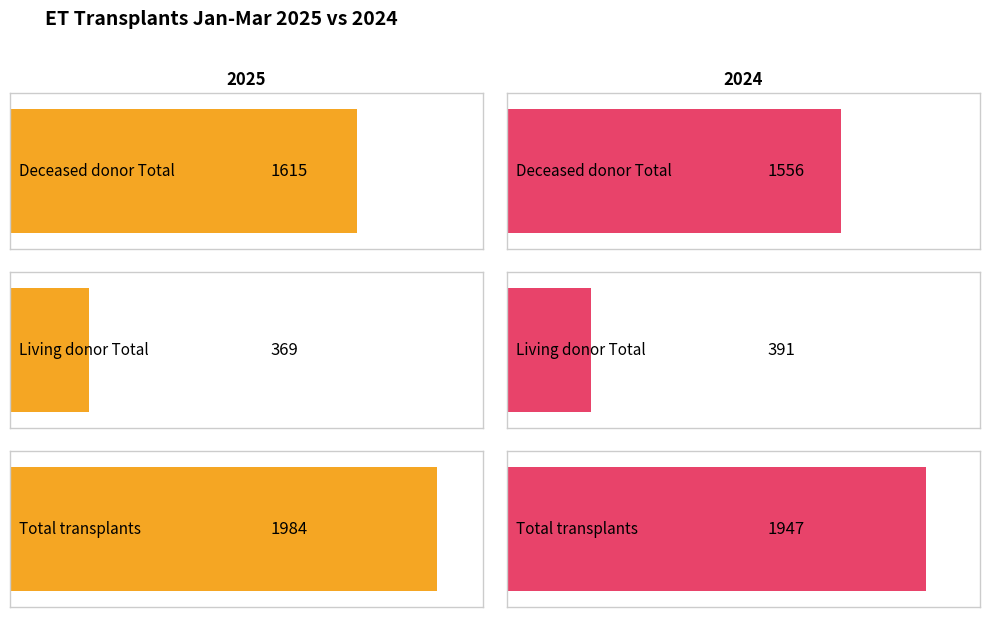

How many bars are there in total?

6